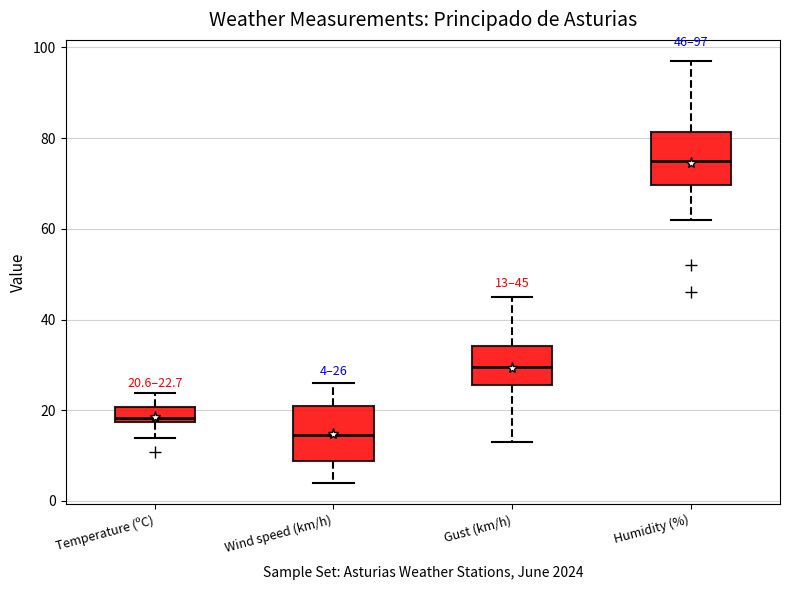

Which box's median line is the highest?

Humidity (%)